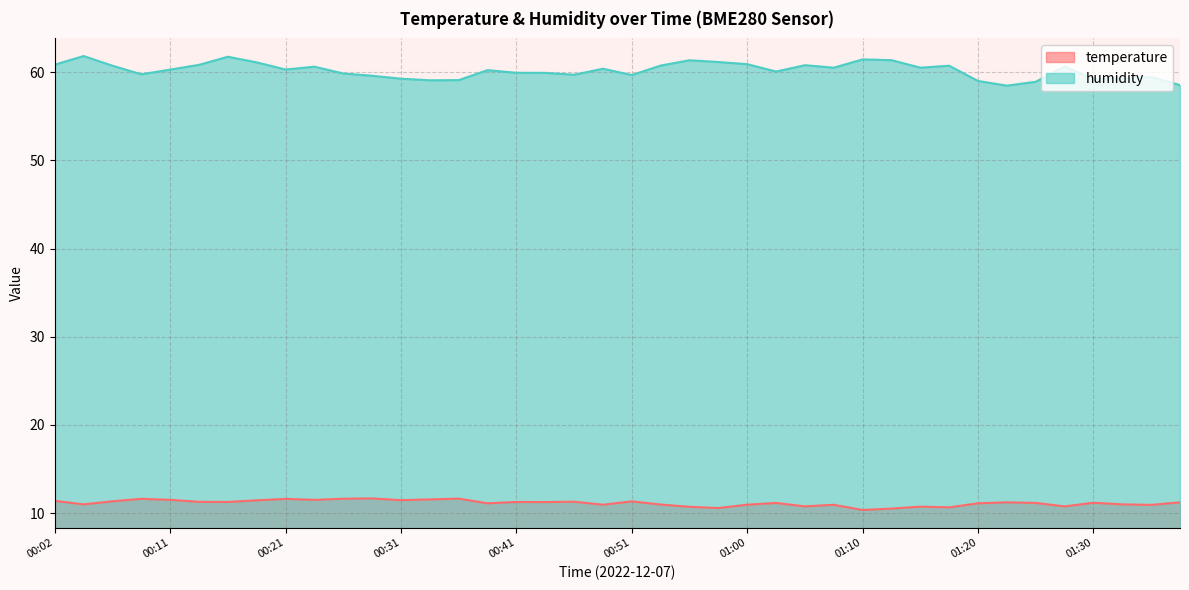

The value of humidity at 01:23 is 103.4. True or false?

False